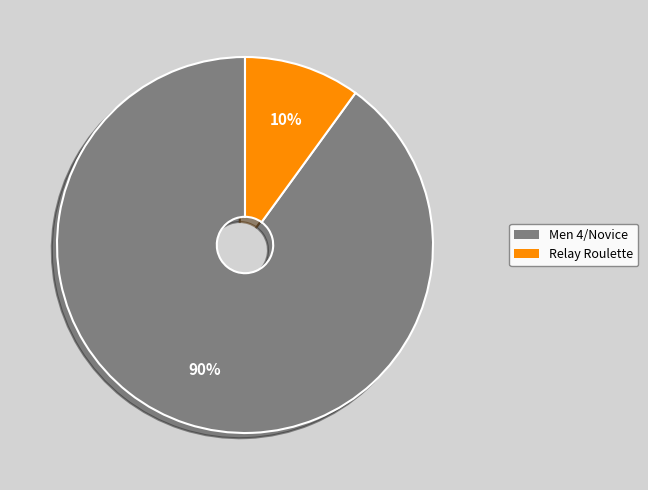

To the nearest percent, what is the difference between the Relay Roulette and Men 4/Novice slice percentages?

80%